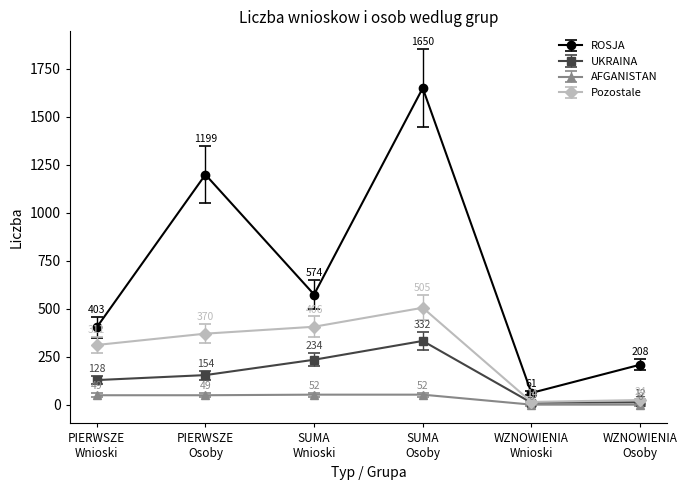

What is the difference between the maximum and minimum values in the Pozostale series?

491